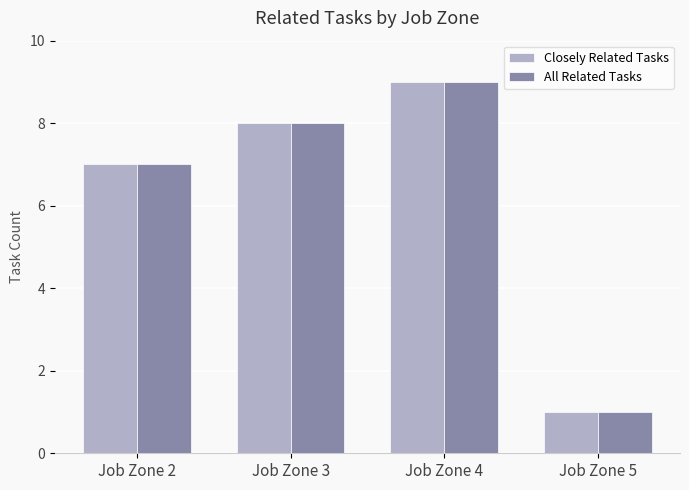

True or false: Closely Related Tasks has a value of 13 at Job Zone 4.

False